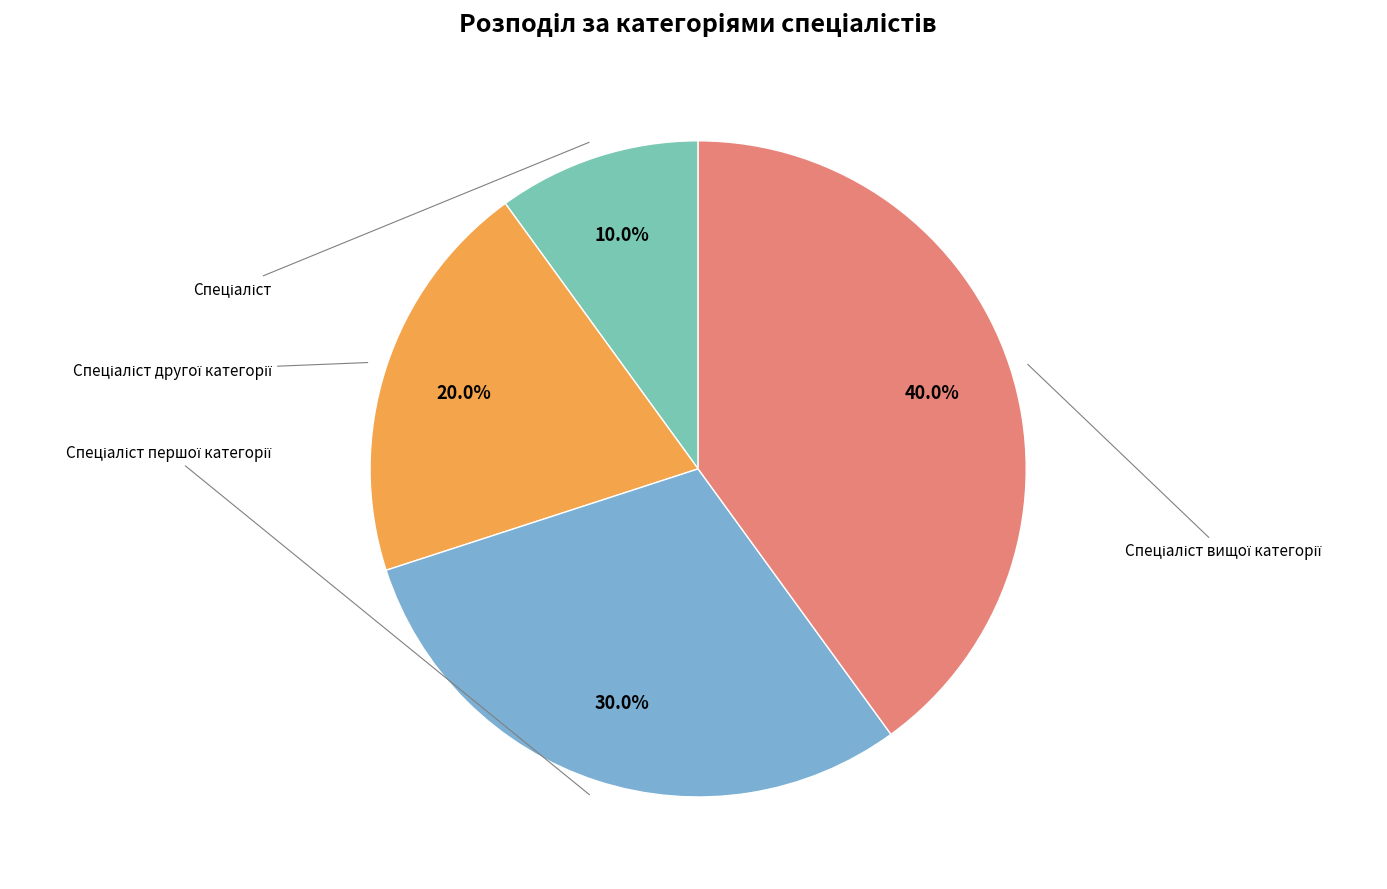

True or false: Спеціаліст вищої категорії accounts for 26% of the total.

False